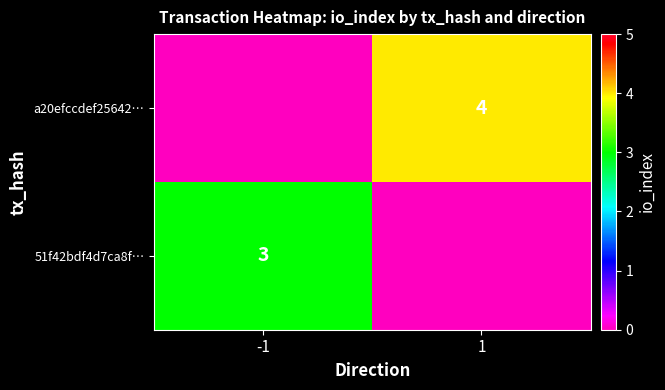

Is the value of 51f42bdf4d7ca8f… at -1 greater than the value of a20efccdef25642… at 1?

No